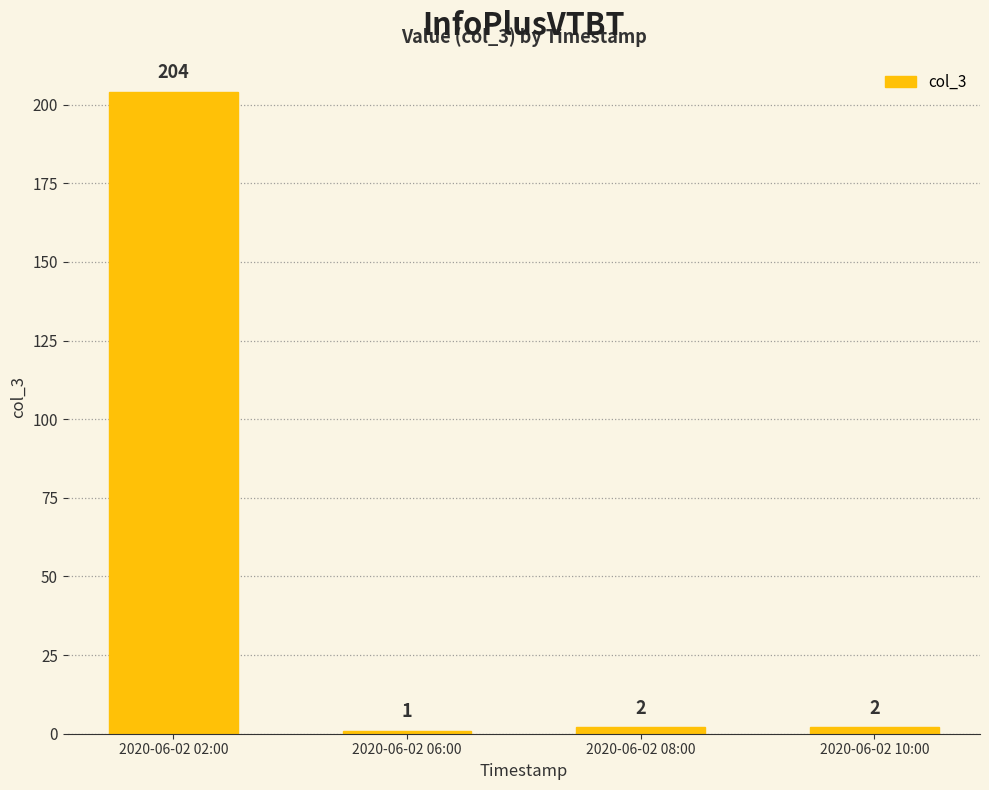

Reading right to left, transcribe all the data shown in this chart.

2	2	1	204